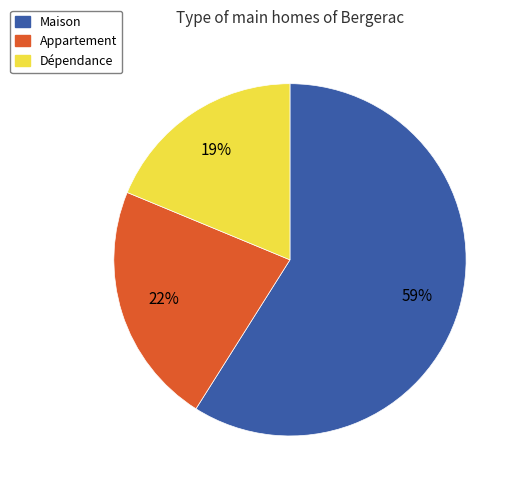

What is the largest slice in the pie chart?

Maison